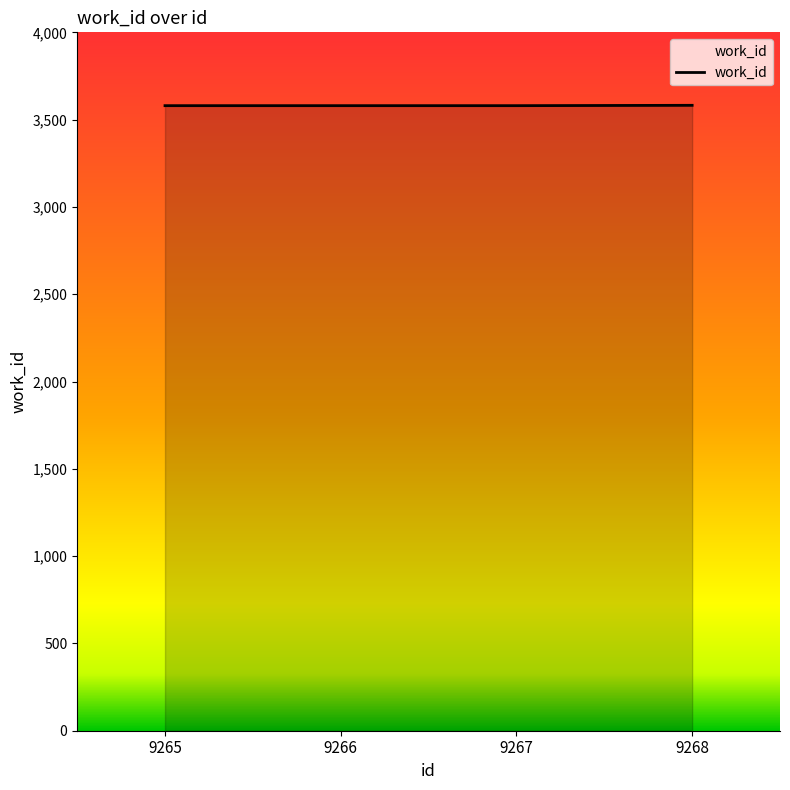

What is the maximum value shown in the chart?

3582